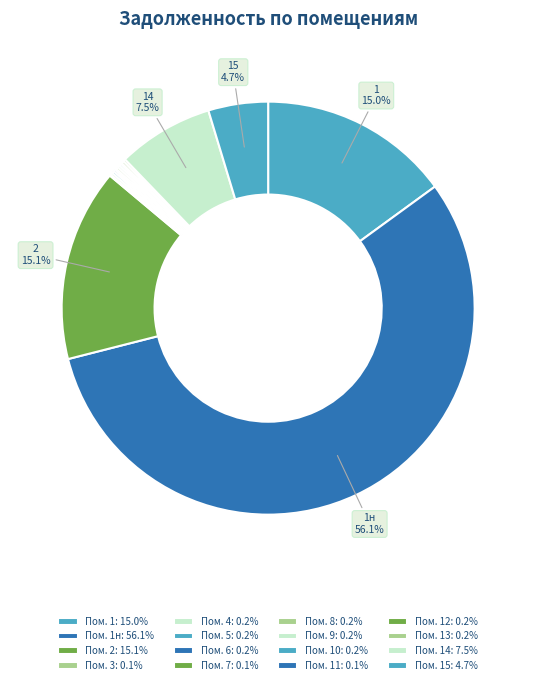

Which slice is the smallest?

3